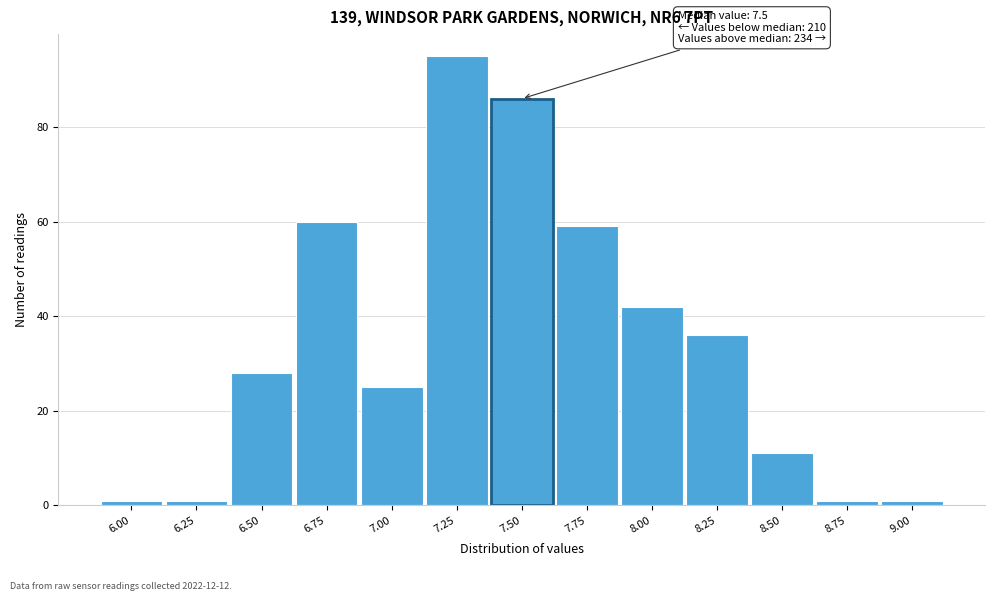

Reading left to right, what are all the values shown in this chart?

1	1	28	60	25	95	86	59	42	36	11	1	1